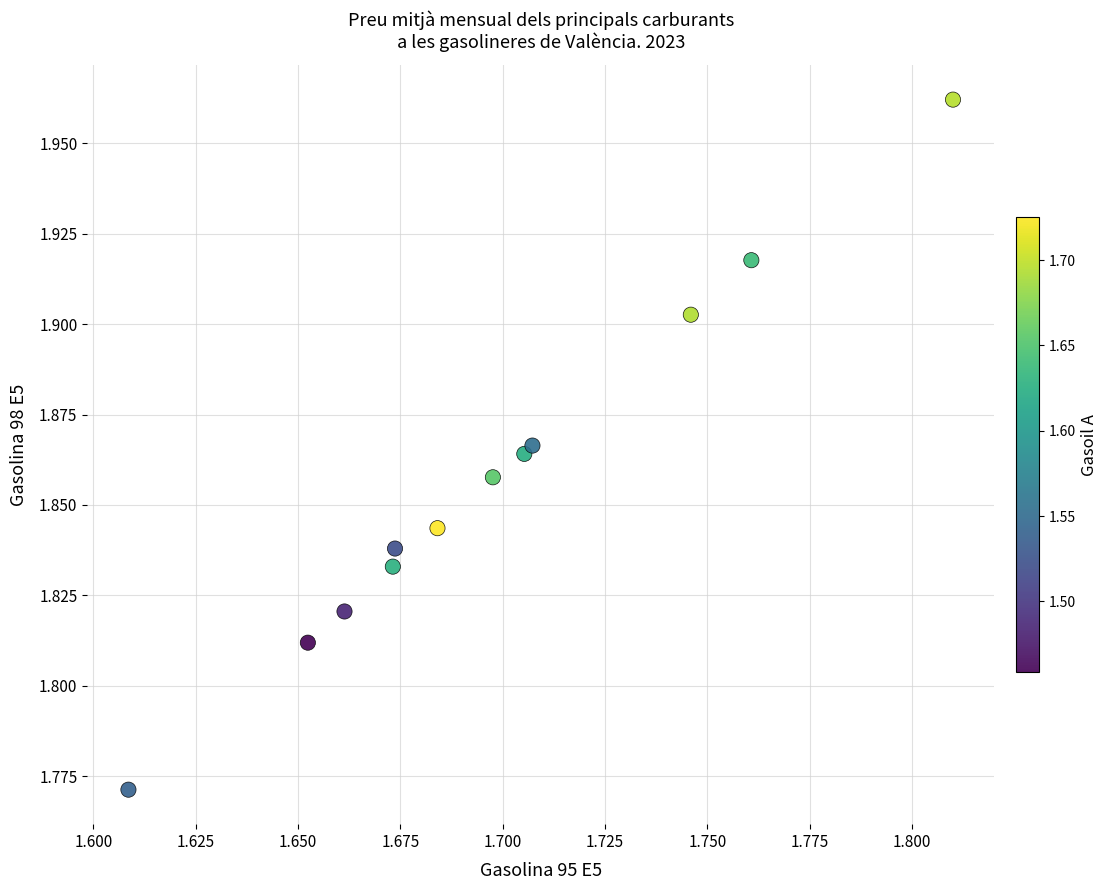

What is the average X value?

1.7